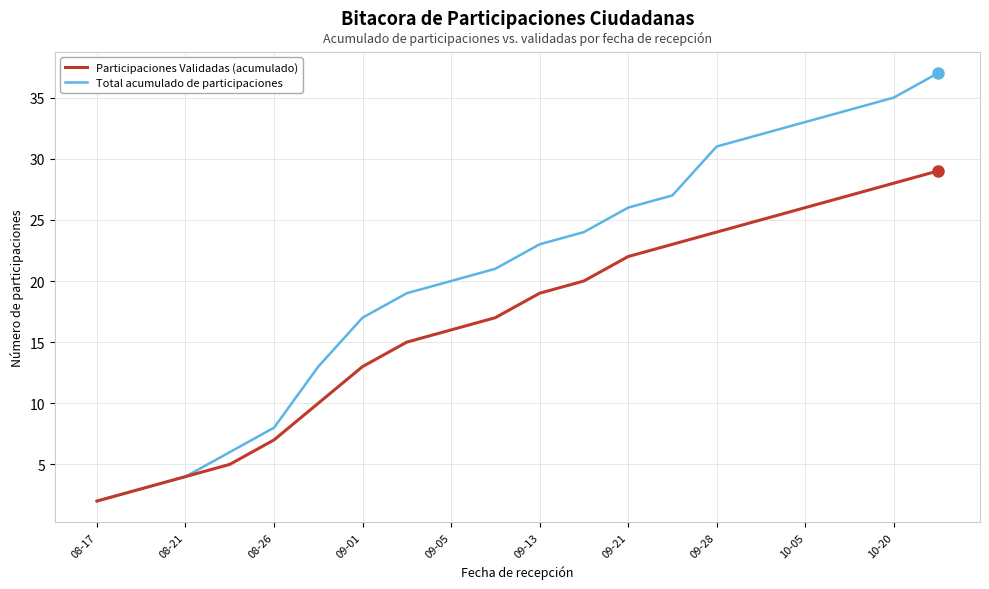

What is the lowest value of the Participaciones Validadas (acumulado) series?

2